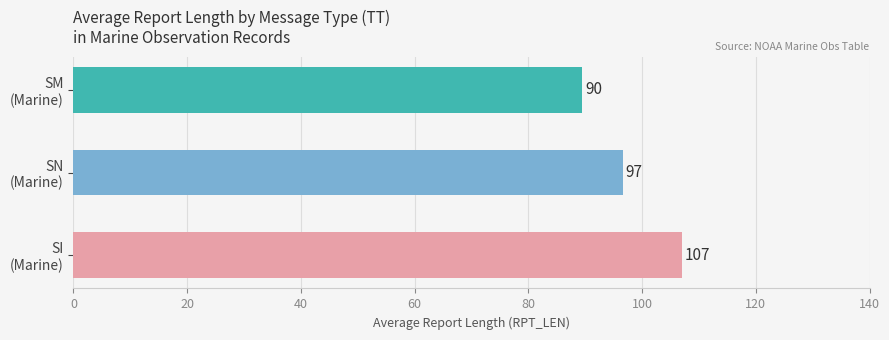

At which category does the chart reach its minimum across all series?

SM
(Marine)